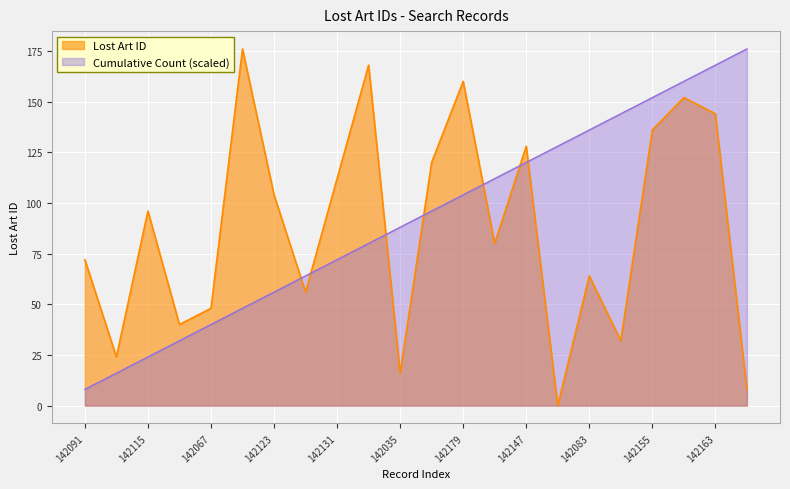

True or false: there are more than 2 points higher than both neighbors.

True